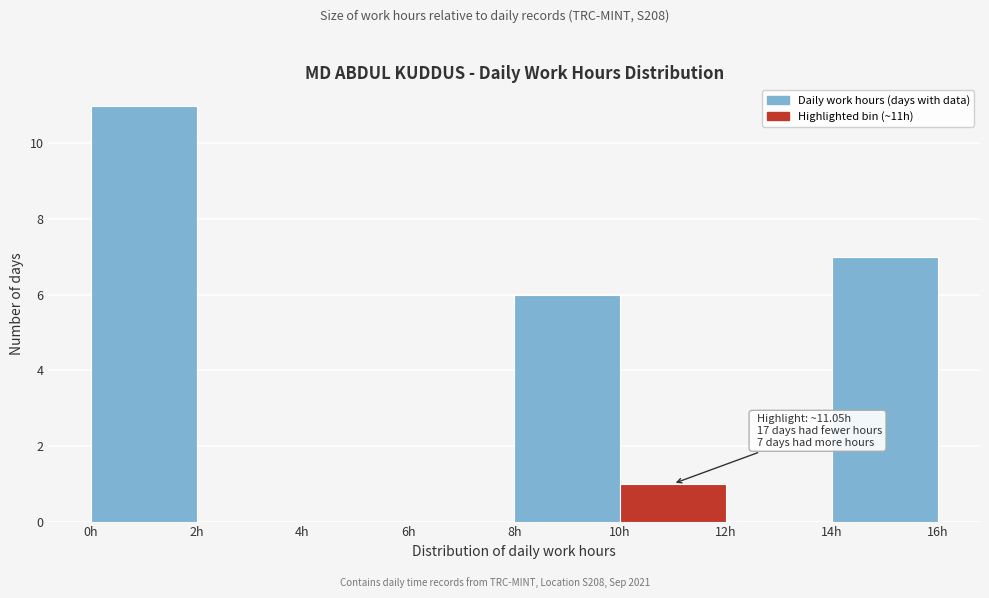

Which range on the x-axis has the tallest bar?

0 to 2